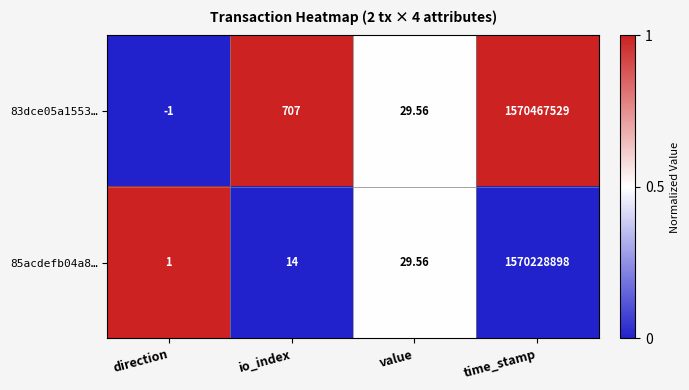

At which label is 83dce05a1553… closest to 785233764?

io_index